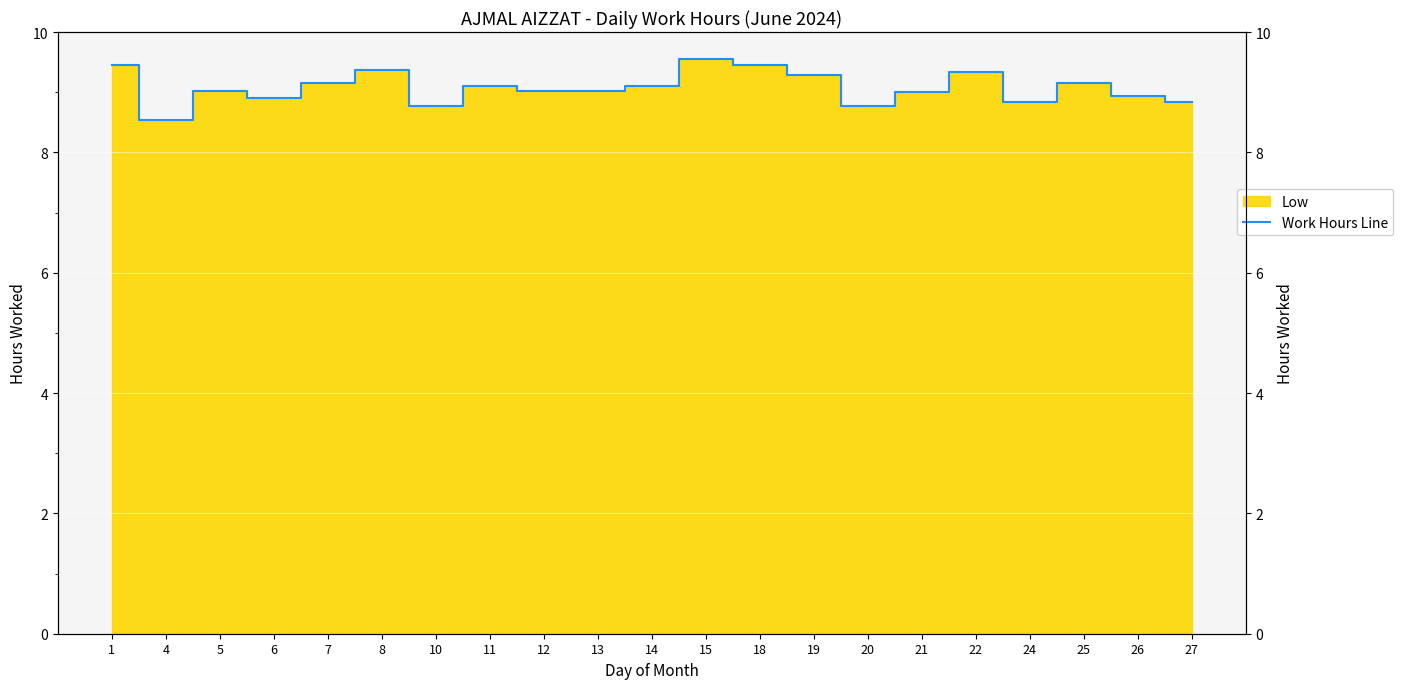

List the labels in order of value, largest first.

15, 18, 1, 8, 22, 19, 7, 25, 11, 14, 5, 12, 13, 21, 26, 6, 24, 27, 10, 20, 4